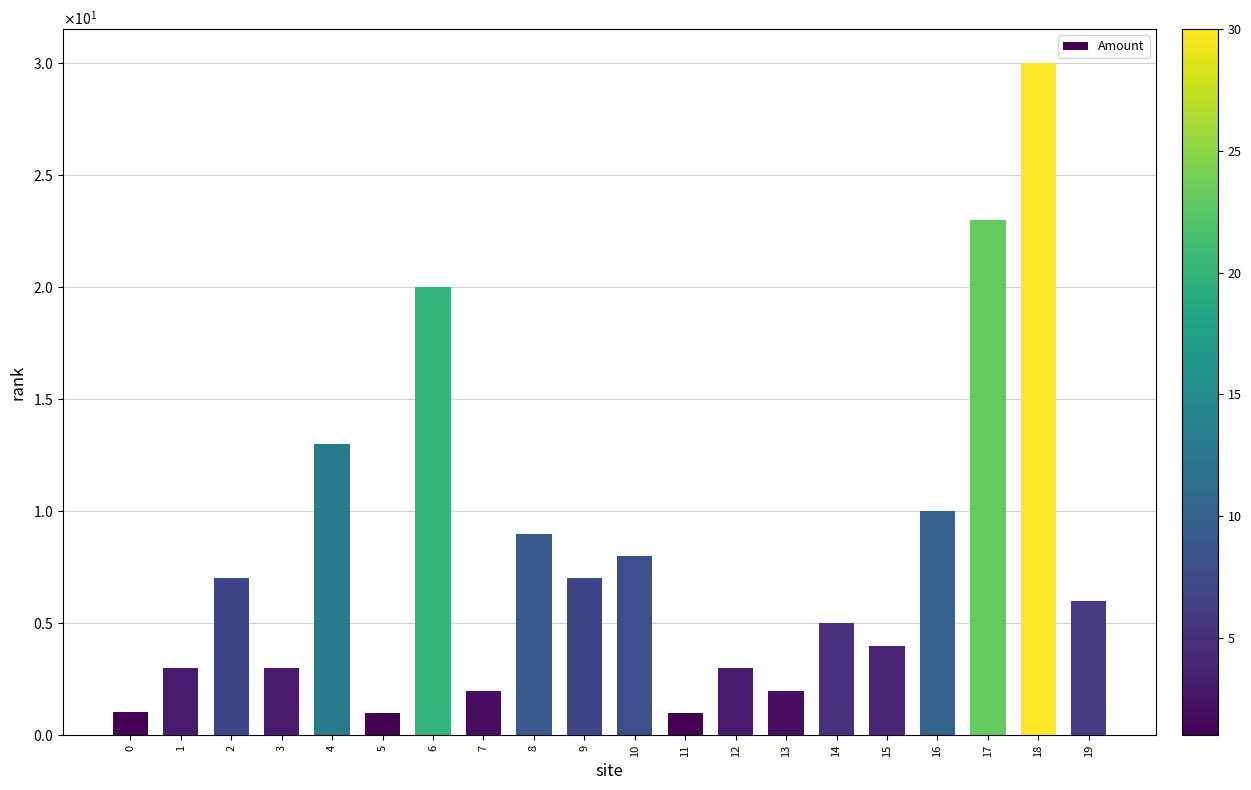

Does the chart contain any negative values?

No